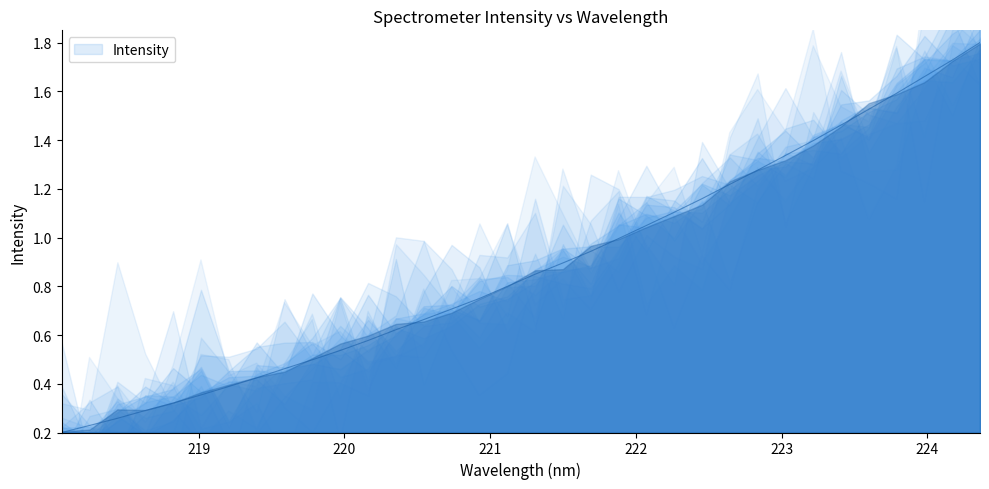

What is the greatest value displayed?

1.8